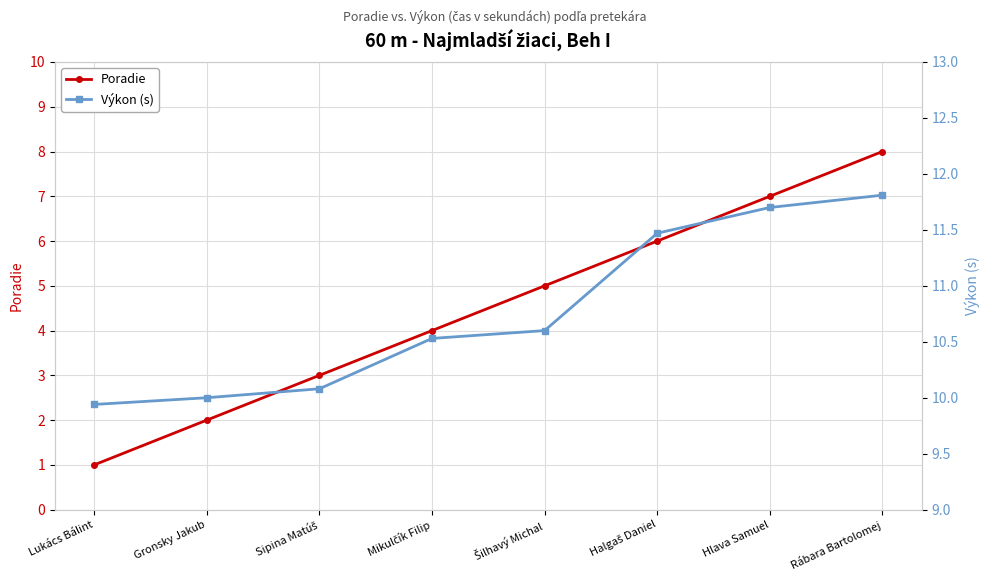

What is the label of the 3rd point from the right?

Halgaš Daniel